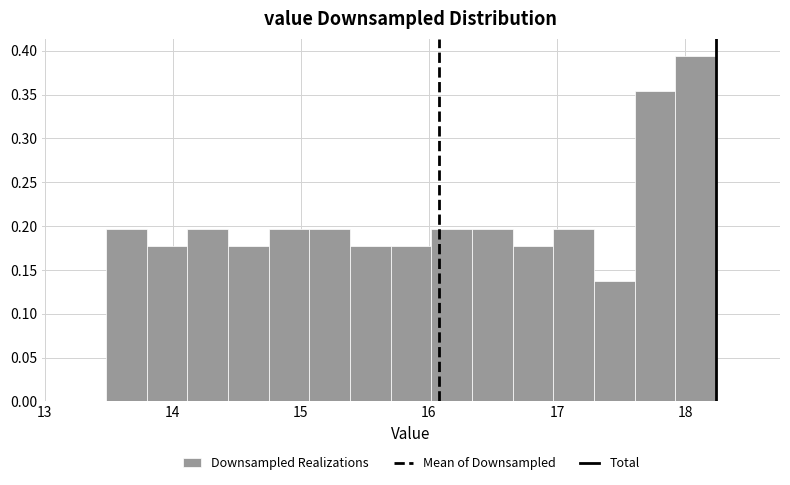

Around what value on the x-axis is the tallest bar? Give the approximate position of its centre, as read against the axis.

18.1